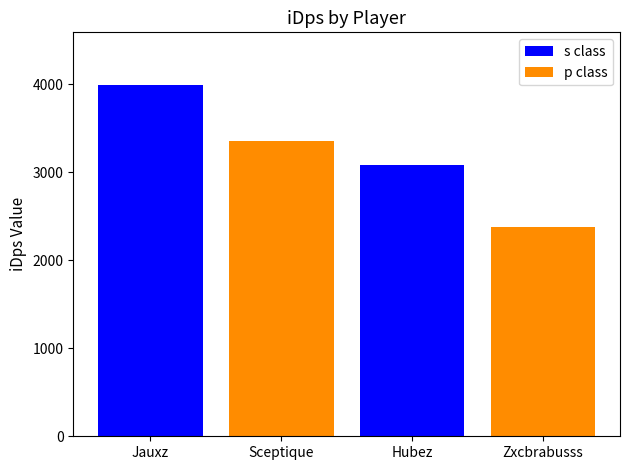

What is the difference between the maximum and minimum values in the p class series?

975.4